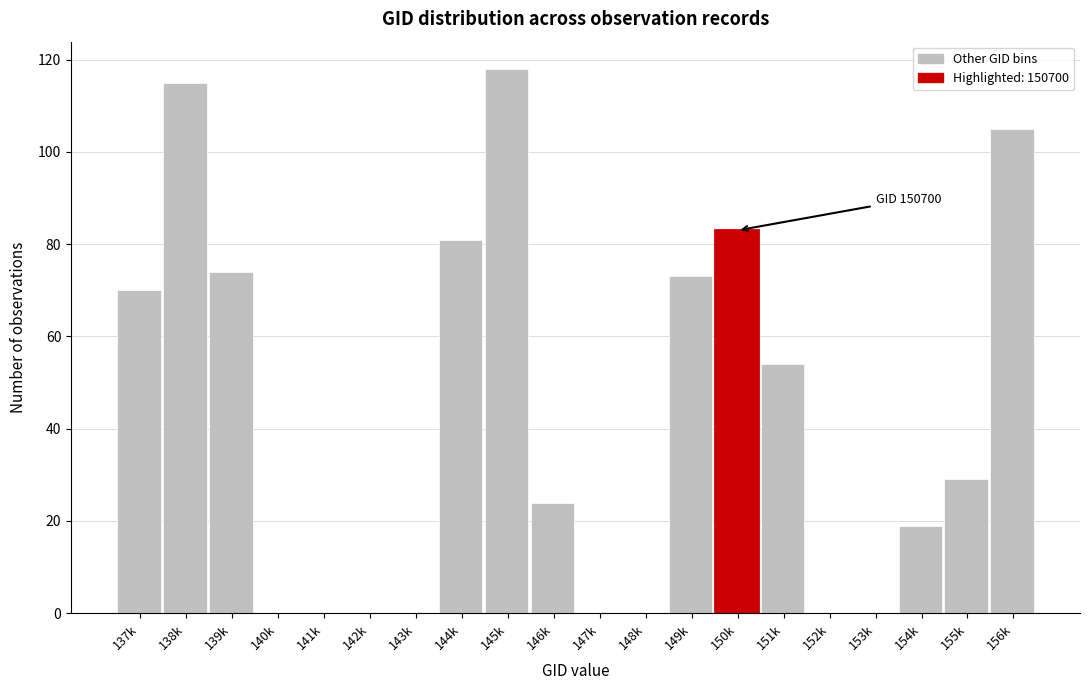

Reading left to right, what are all the values shown in this chart?

137k=70	138k=115	139k=74	140k=0	141k=0	142k=0	143k=0	144k=81	145k=118	146k=24	147k=0	148k=0	149k=73	150k=83	151k=54	152k=0	153k=0	154k=19	155k=29	156k=105